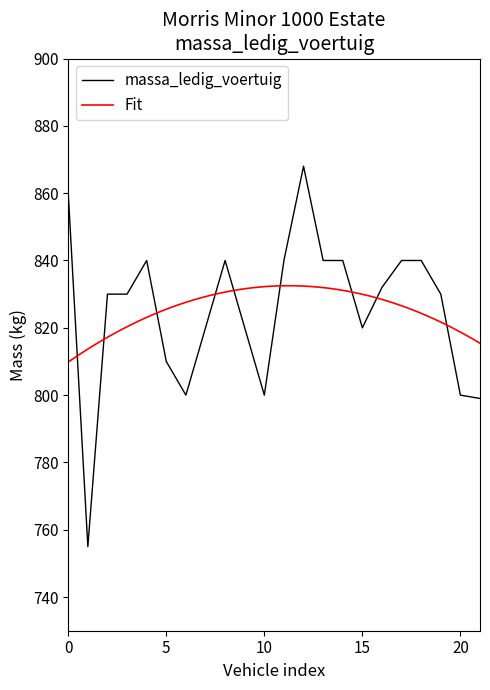

What is the maximum value for massa_ledig_voertuig?

868